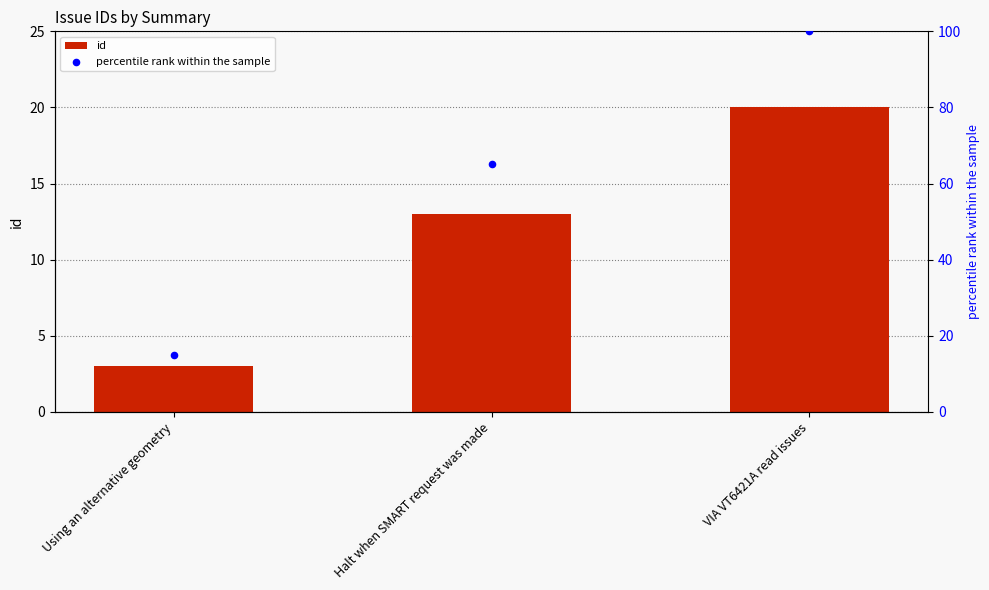

Which series reaches the maximum Y coordinate?

percentile rank within the sample